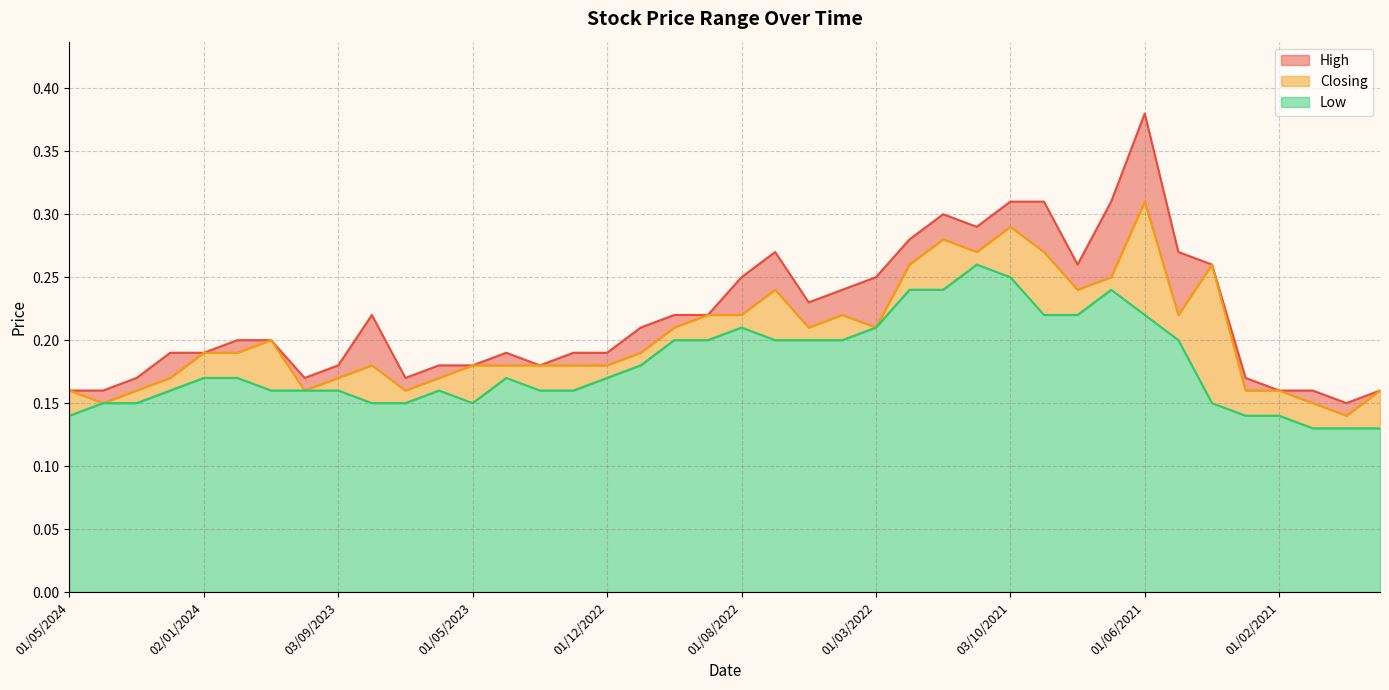

The Closing series shows 0.3 at 03/03/2024. True or false?

False